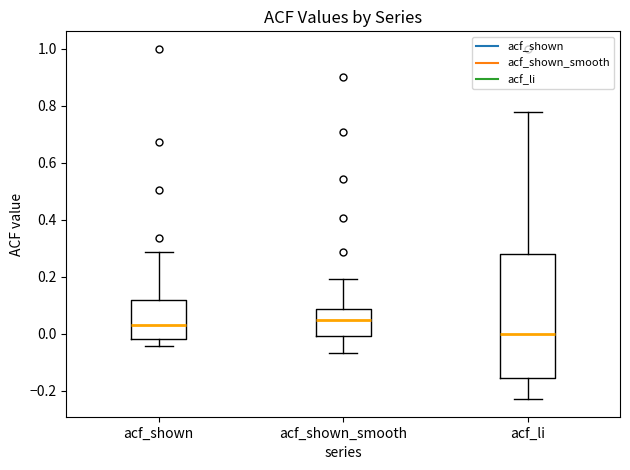

Comparing the boxes themselves (not the whiskers), which one is the tallest?

acf_li